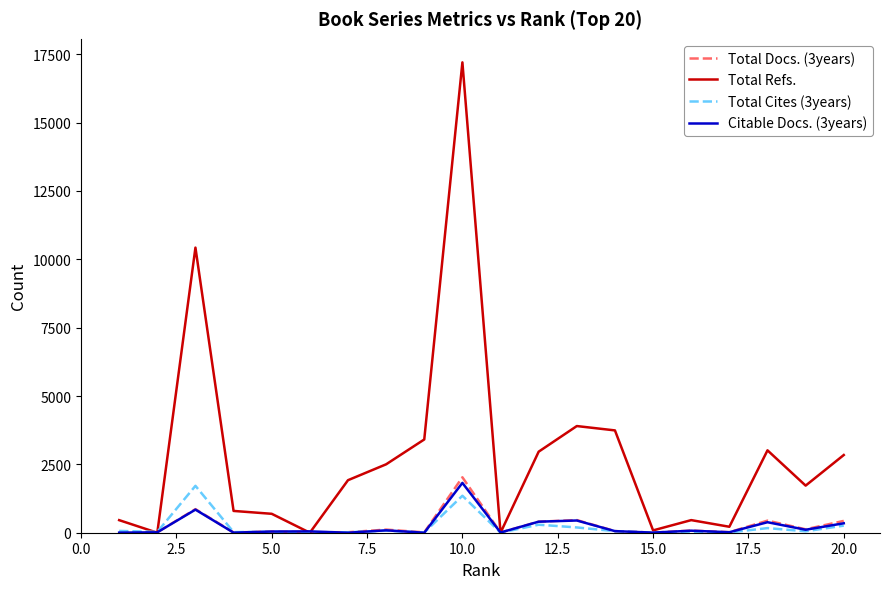

Which series has the largest range (max minus min)?

Total Refs.